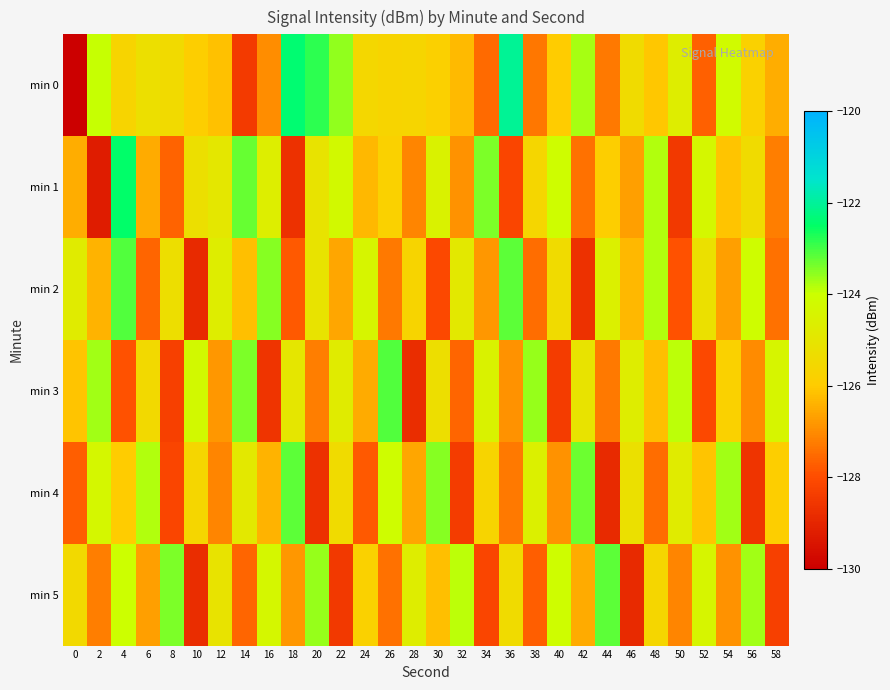

What is the total value across all series at 18?

-753.9